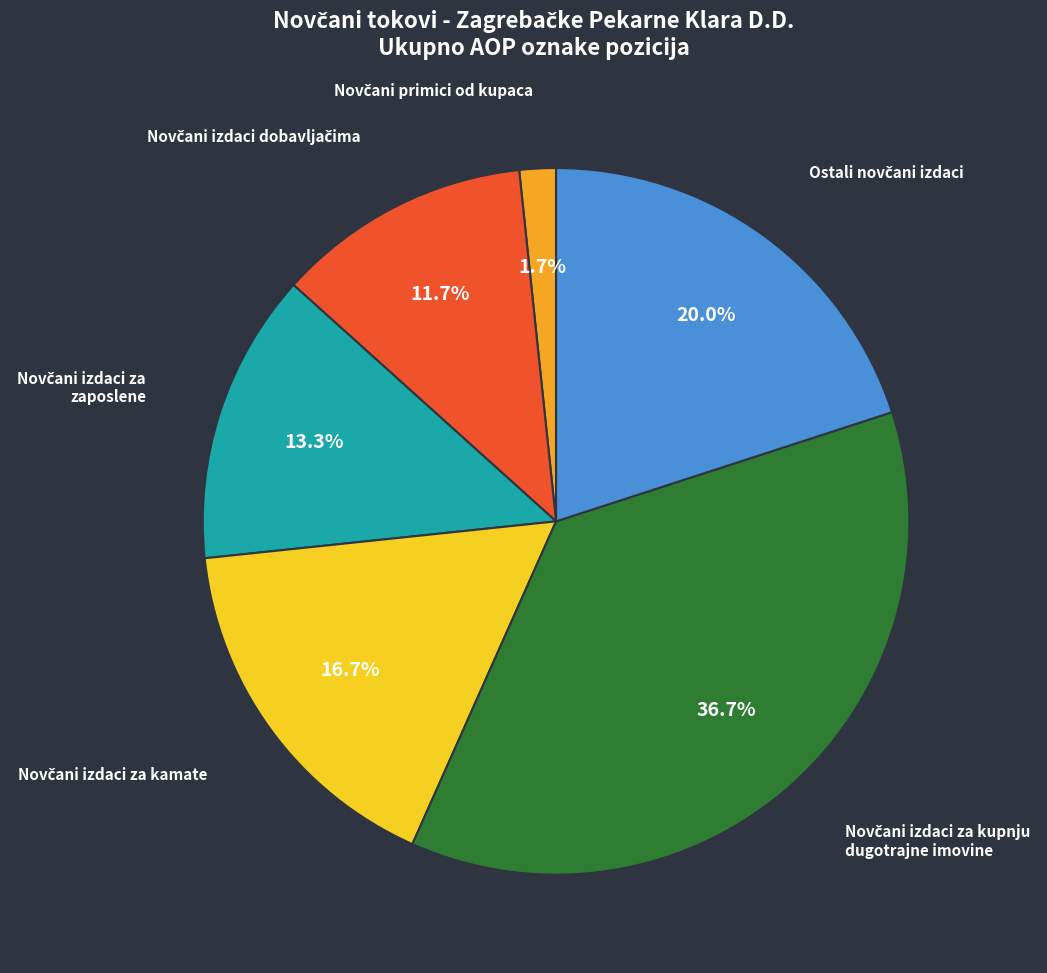

Is there any slice that represents more than half of the pie?

No